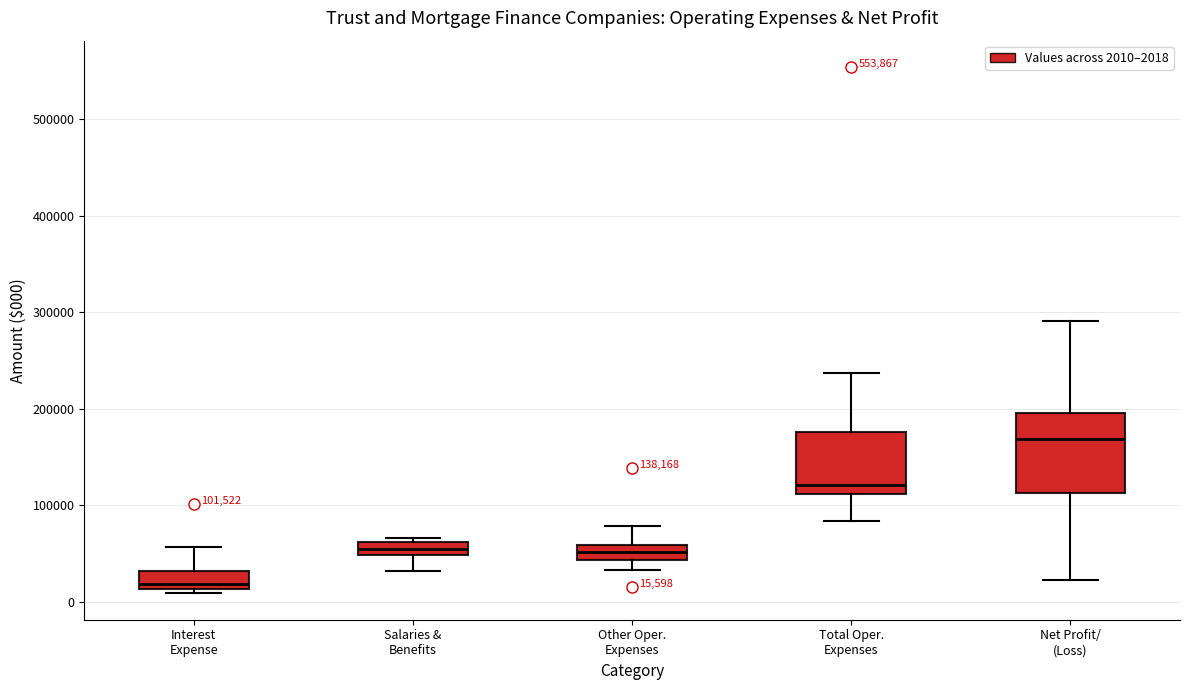

Which box is the tallest, from its lower edge to its upper edge?

Net Profit/ (Loss)